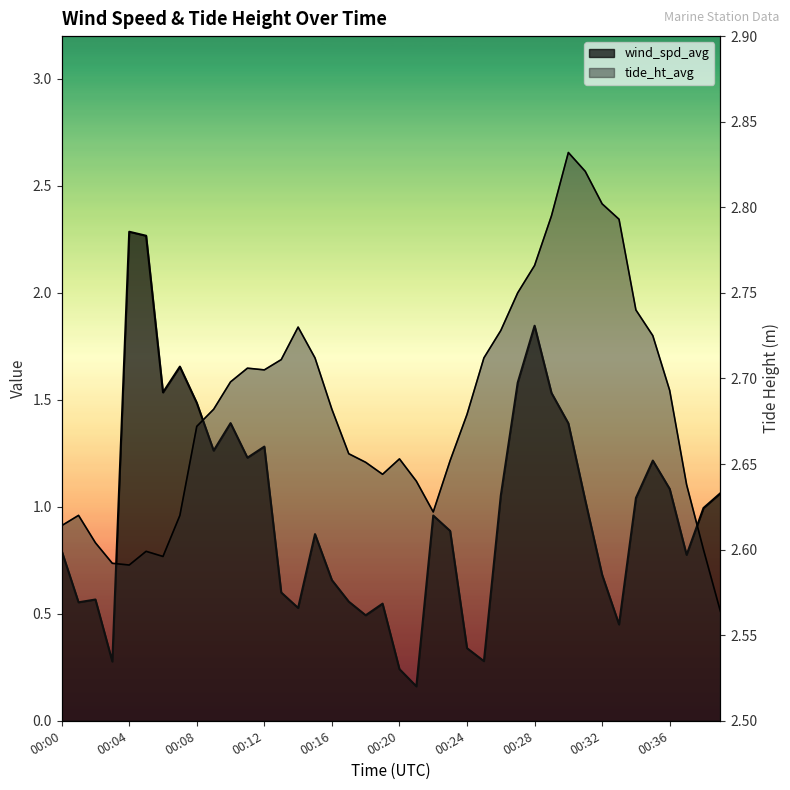

Between 00:00 and 21, which series saw the biggest shift?

wind_spd_avg_line